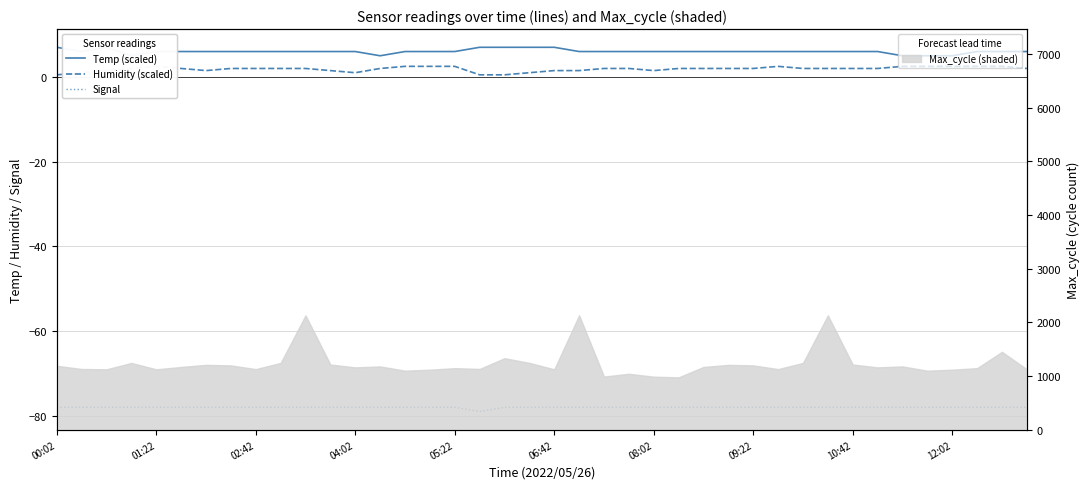

At how many categories does at least one series exceed 1?

40